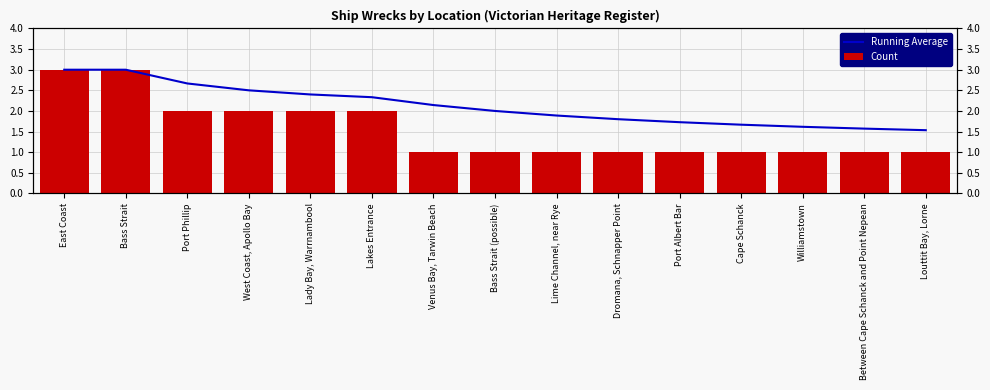

Are the bars horizontal?

No